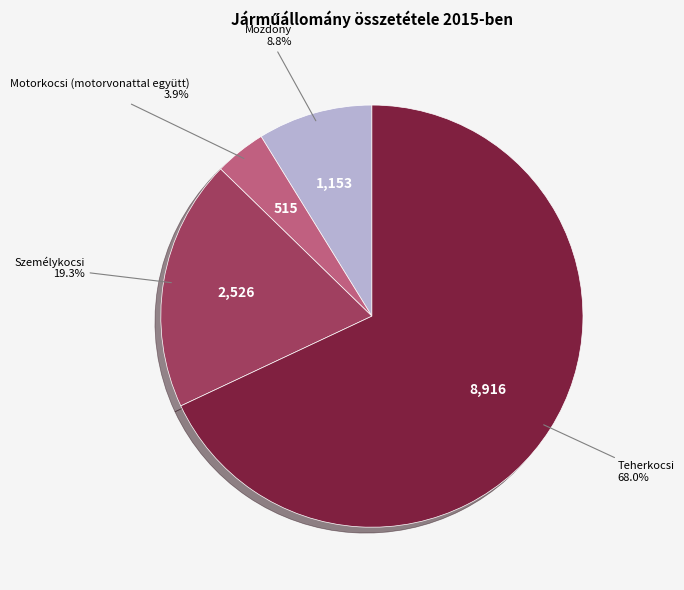

How many segments does this pie chart have?

4